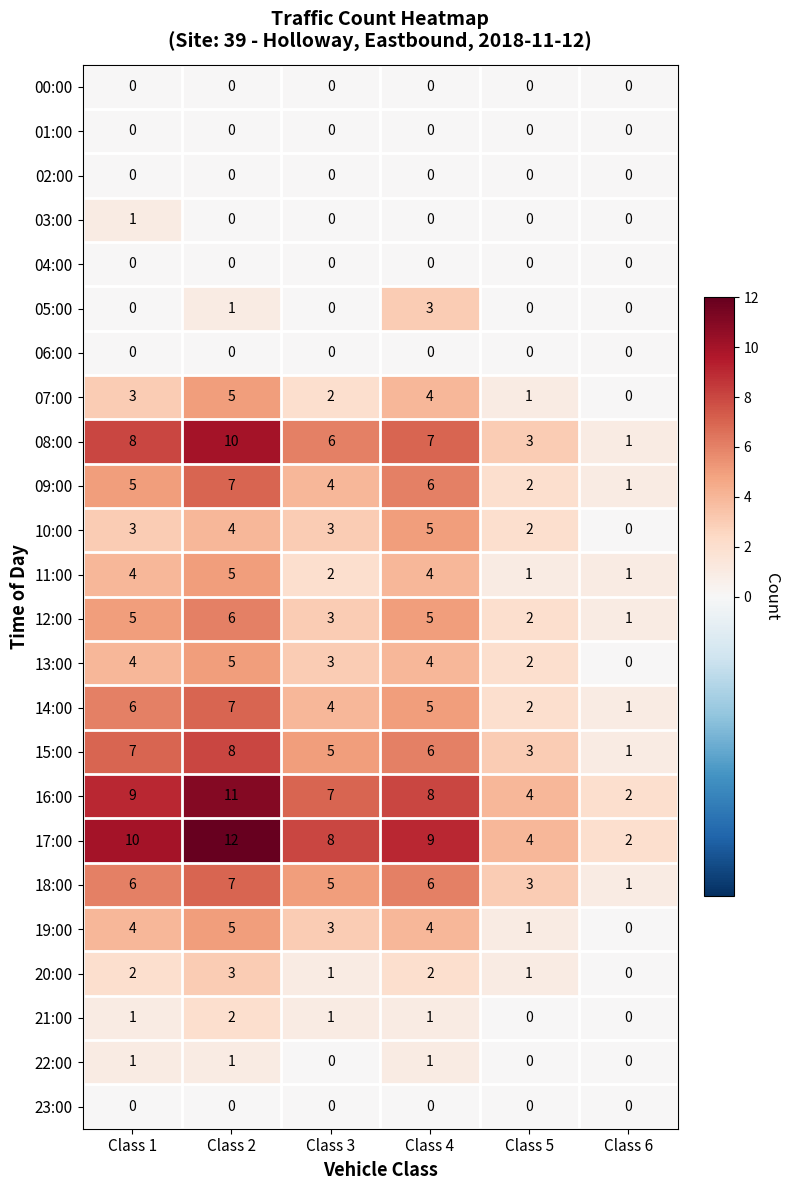

Where is 05:00 nearest to the value 1?

Class 2